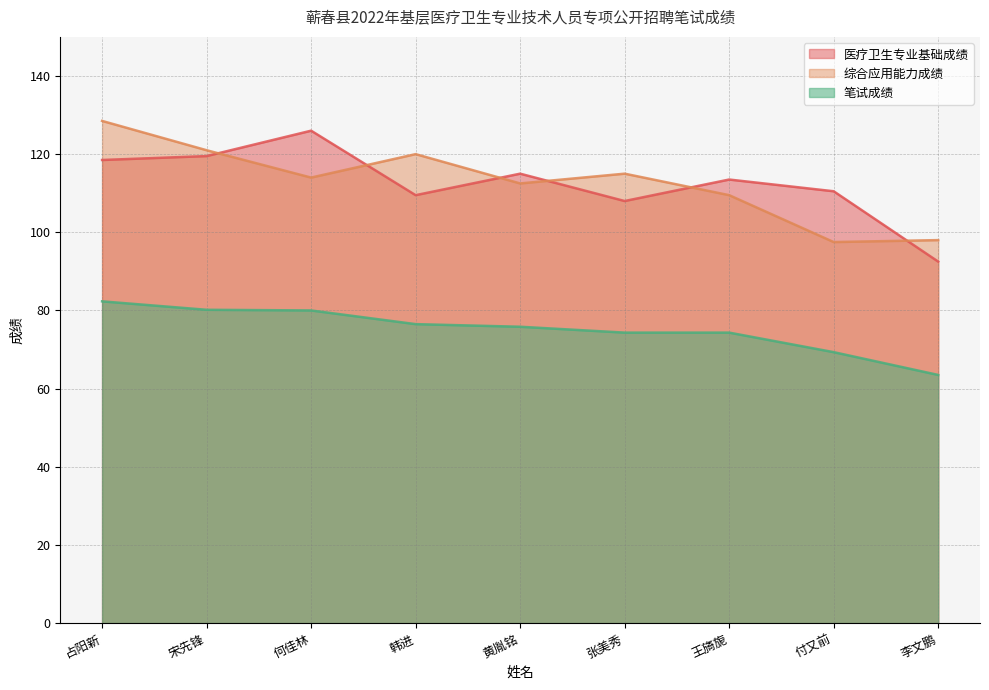

Rank the series at 付又前 from highest to lowest value.

医疗卫生专业基础成绩, 综合应用能力成绩, 笔试成绩